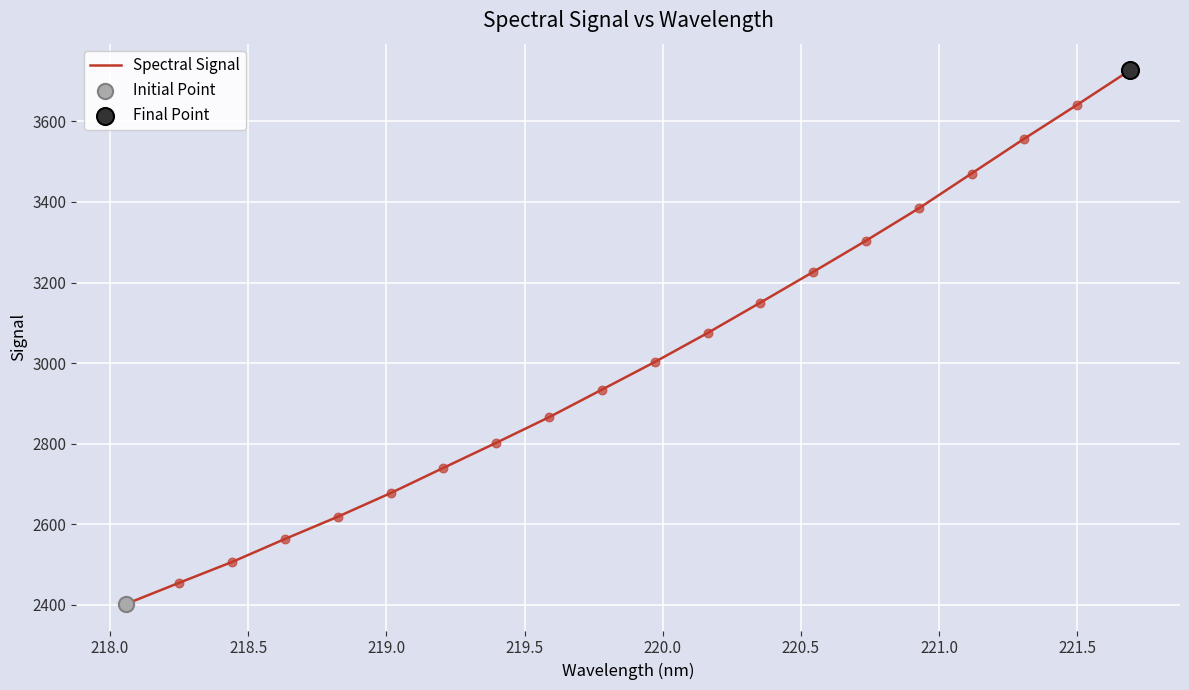

What is the difference between the maximum and minimum values?

1324.6